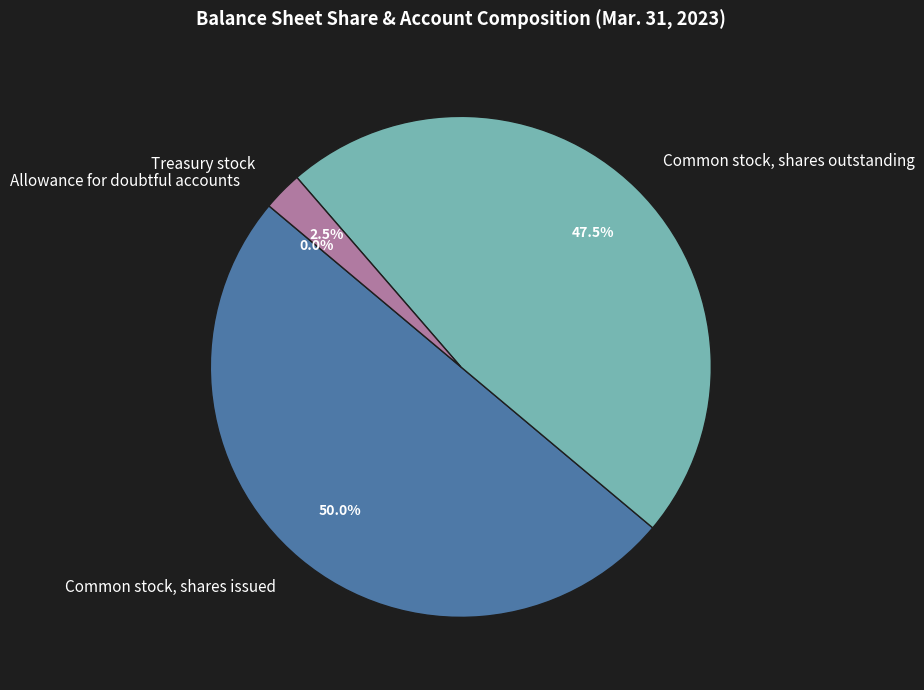

Which has a higher value, Common stock, shares issued or Treasury stock?

Common stock, shares issued